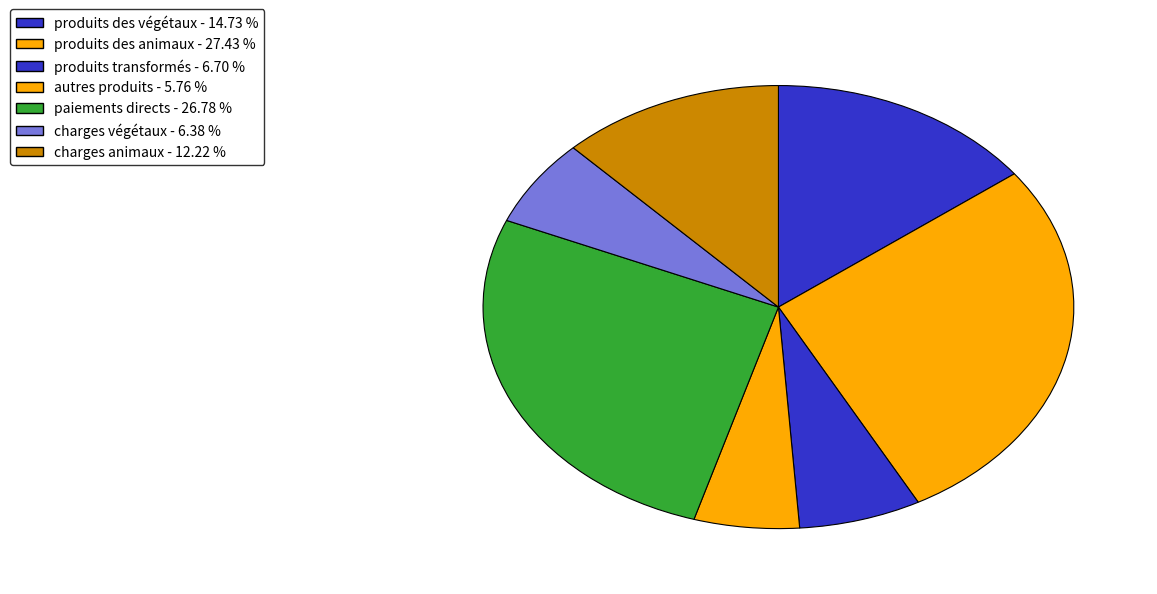

Count the number of slices in the pie.

7